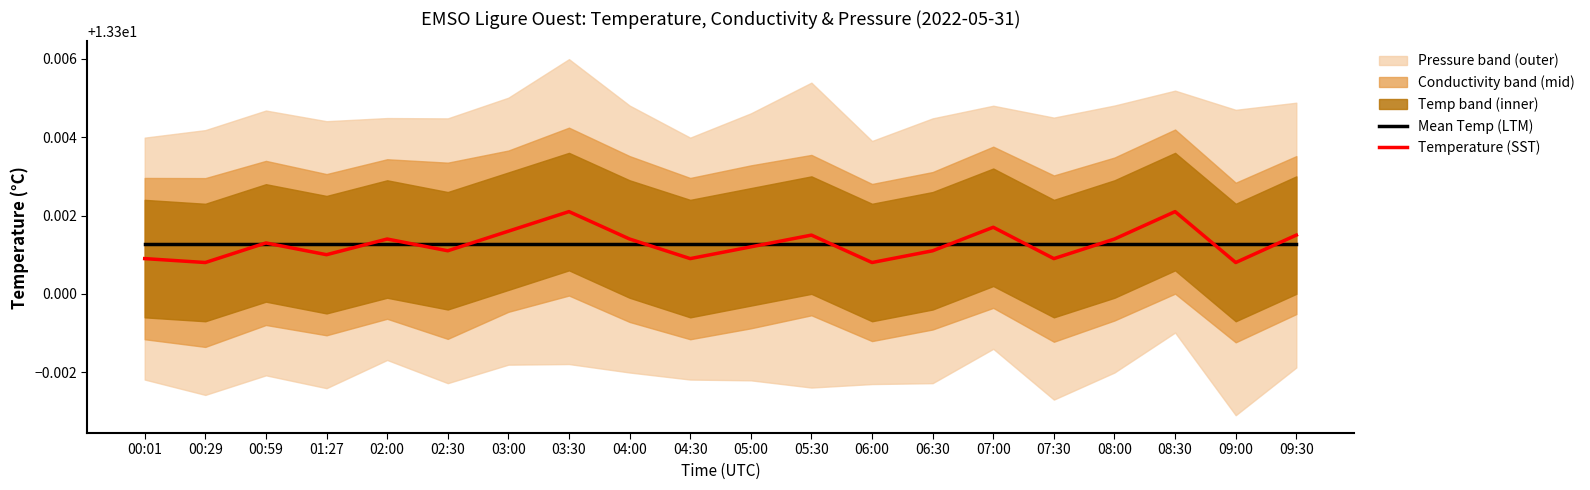

The Mean Temp (LTM) series shows 13.3 at 00:01. True or false?

True